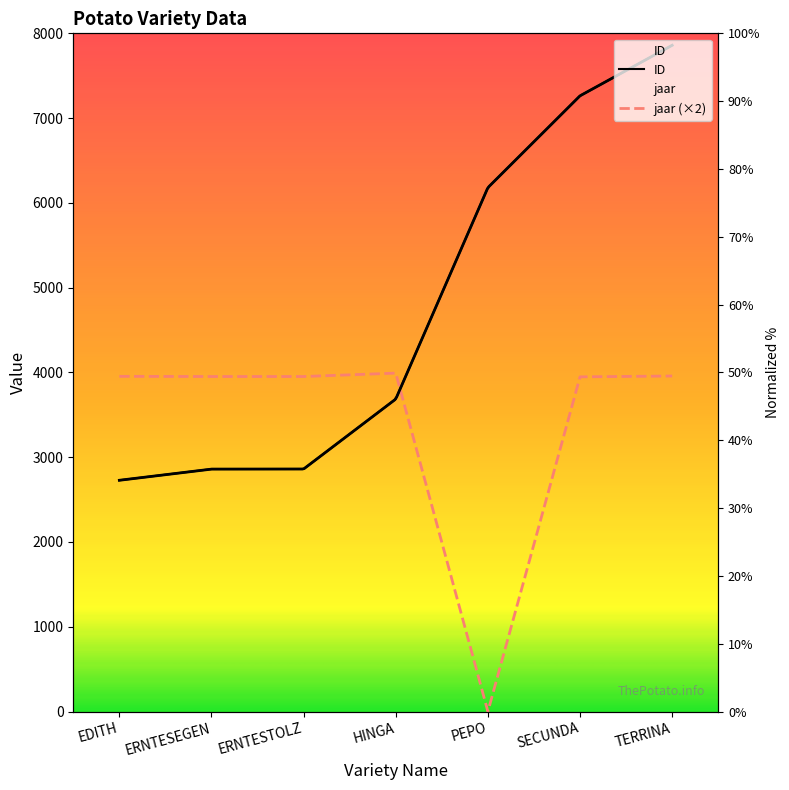

Reading left to right, extract all data points from this chart.

ID: EDITH=2728	ERNTESEGEN=2860	ERNTESTOLZ=2861	HINGA=3686	PEPO=6180	SECUNDA=7263	TERRINA=7859
jaar: EDITH=3954	ERNTESEGEN=3952	ERNTESTOLZ=3952	HINGA=3992	PEPO=0	SECUNDA=3948	TERRINA=3958